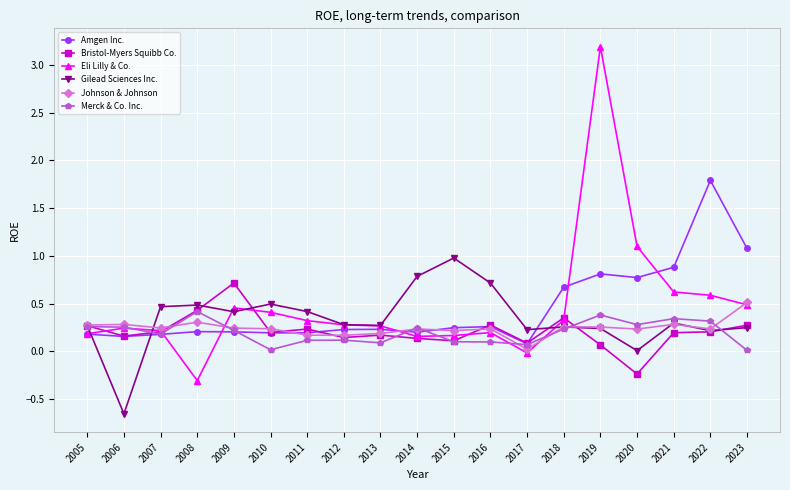

Count the number of data series in this chart.

6